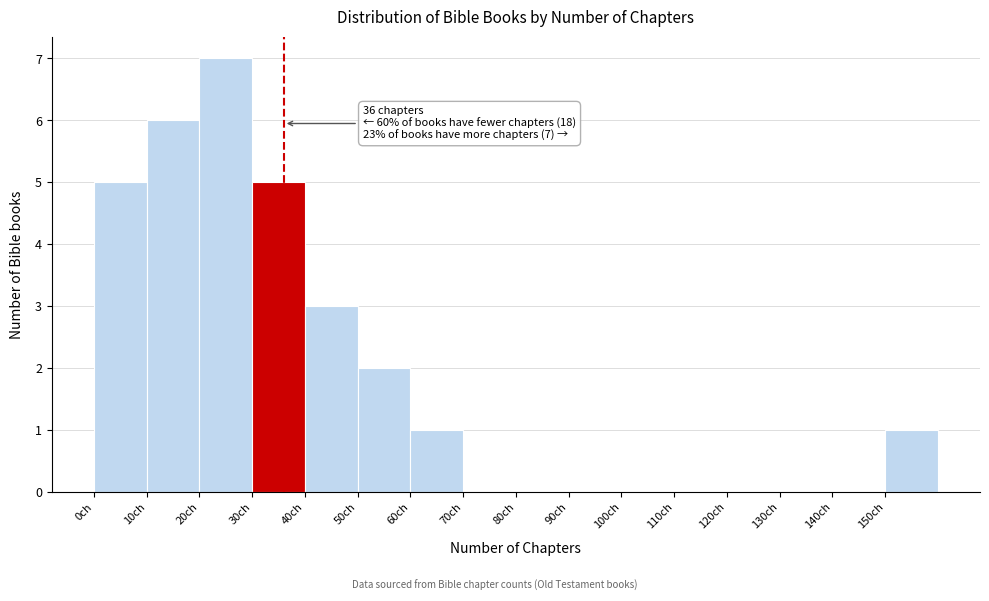

Over which range of the x-axis is the bar tallest?

20 to 30